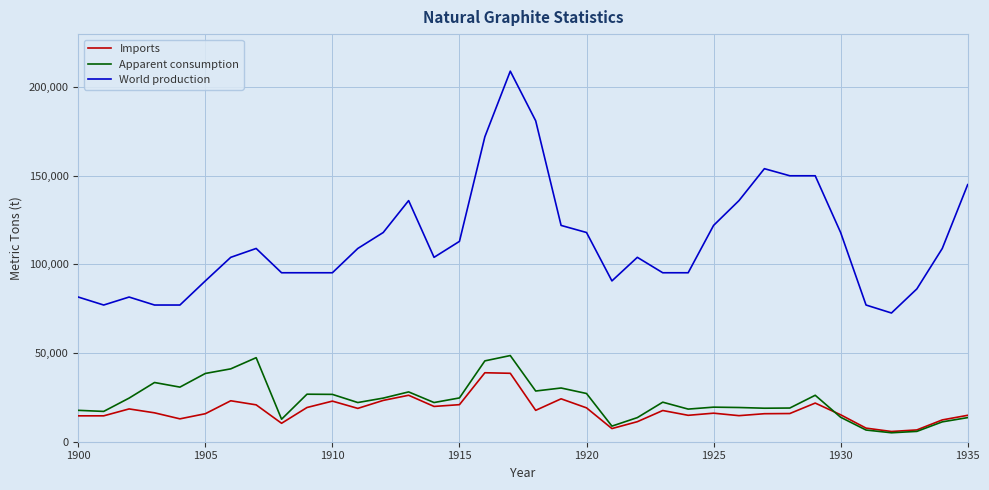

Which series has the largest total across all categories?

World production